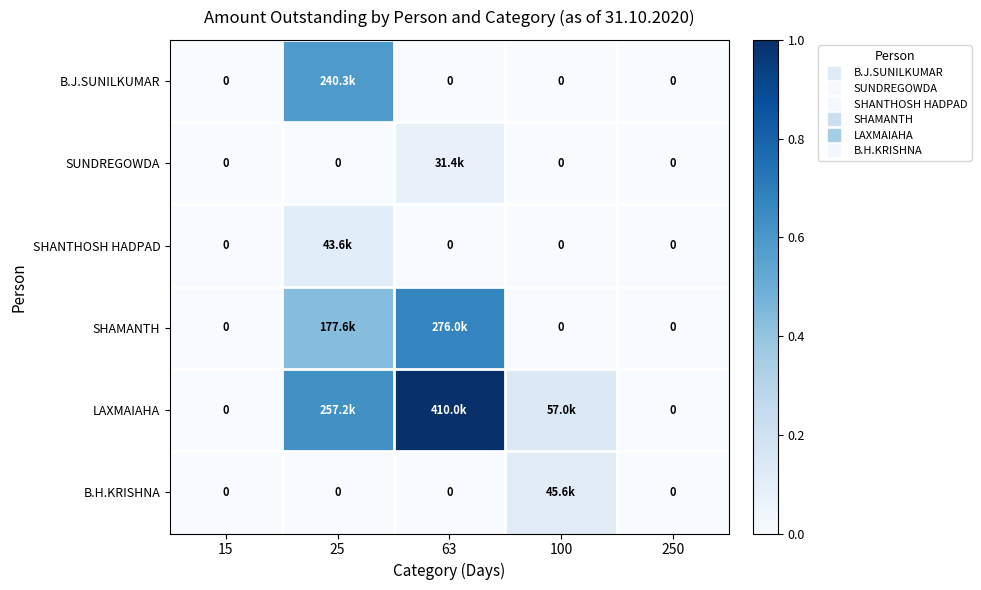

Is the value of B.J.SUNILKUMAR at 25 greater than the value of B.H.KRISHNA at 25?

Yes